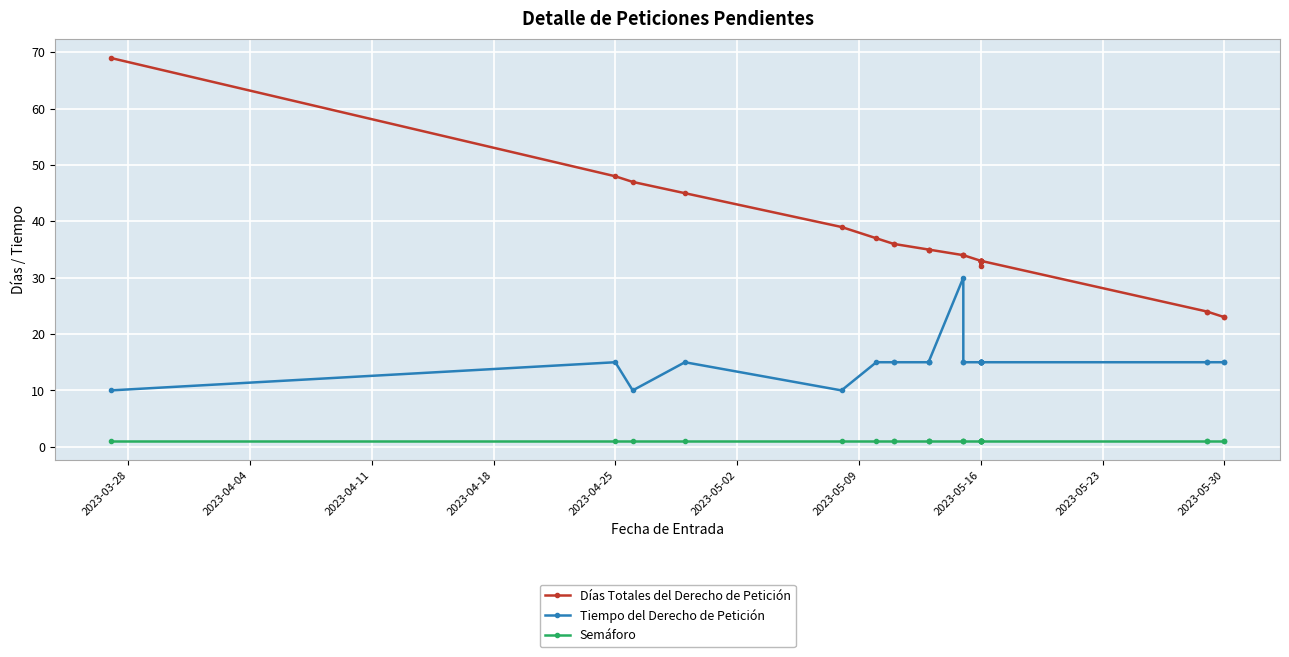

Reading left to right, what are all the values shown in this chart?

Días Totales del Derecho de Petición: 69	48	47	45	39	37	36	36	35	35	35	34	34	34	33	33	33	33	33	33	33	32	33	24	24	23	23
Tiempo del Derecho de Petición: 10	15	10	15	10	15	15	15	15	15	15	30	15	15	15	15	15	15	15	15	15	15	15	15	15	15	15
Semáforo: 1	1	1	1	1	1	1	1	1	1	1	1	1	1	1	1	1	1	1	1	1	1	1	1	1	1	1